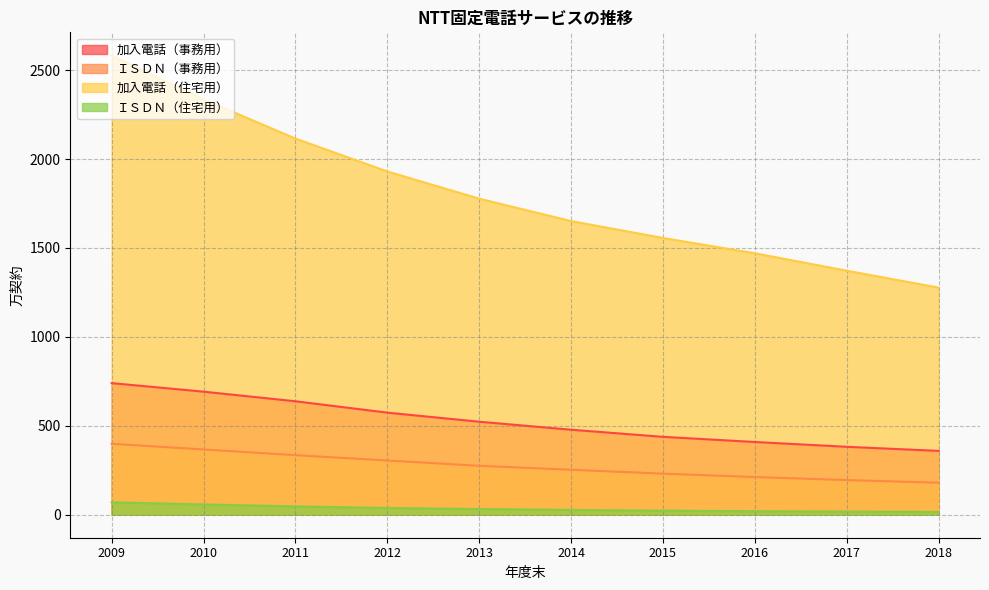

Where is ＩＳＤＮ（事務用） nearest to the value 289?

2013